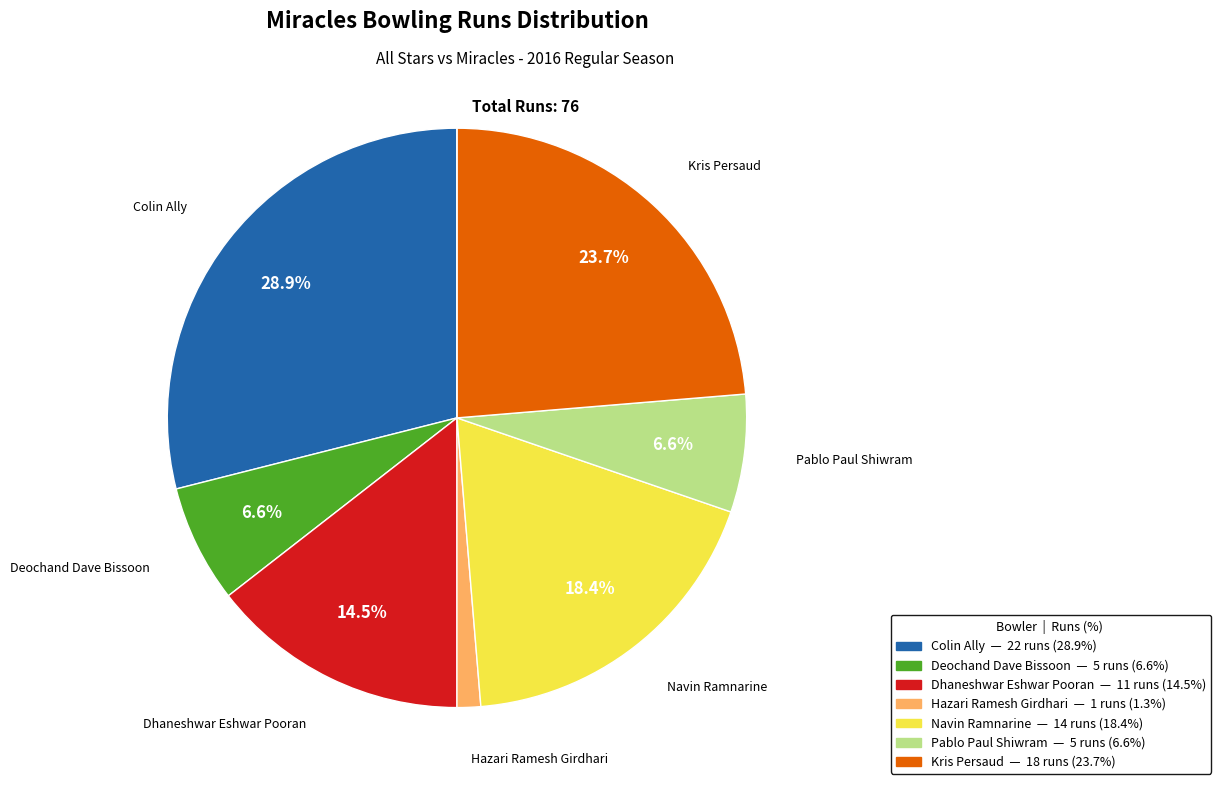

Does any single category account for the majority?

No